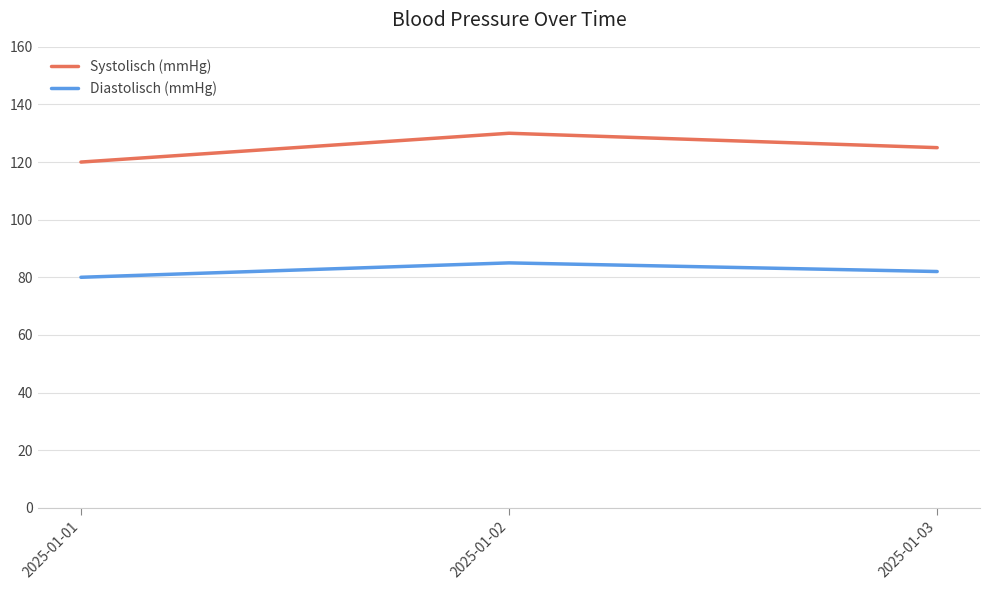

Which series changed the most between 2025-01-02 and 2025-01-03?

Systolisch (mmHg)